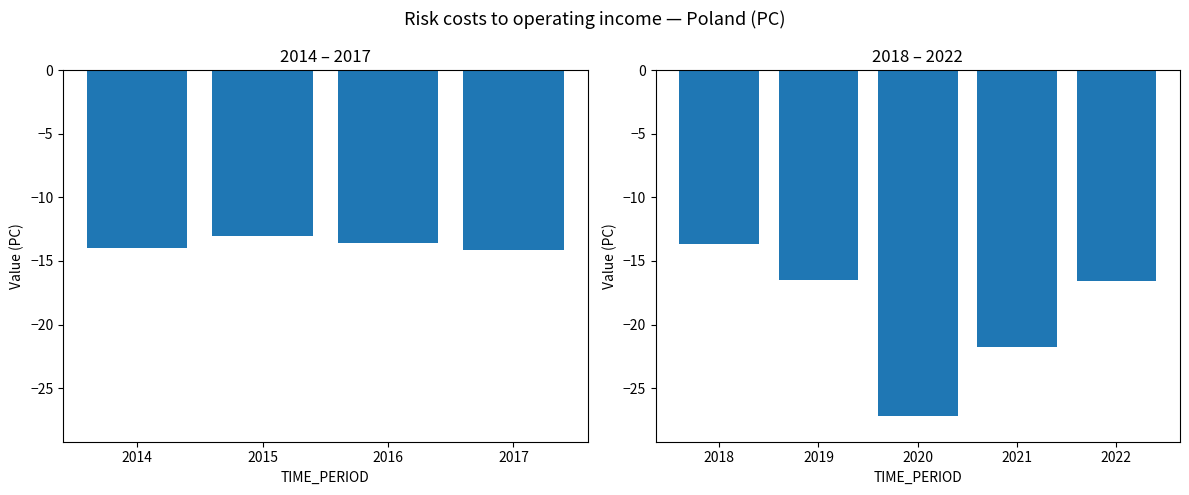

The value at 2020 is -41.3. True or false?

False